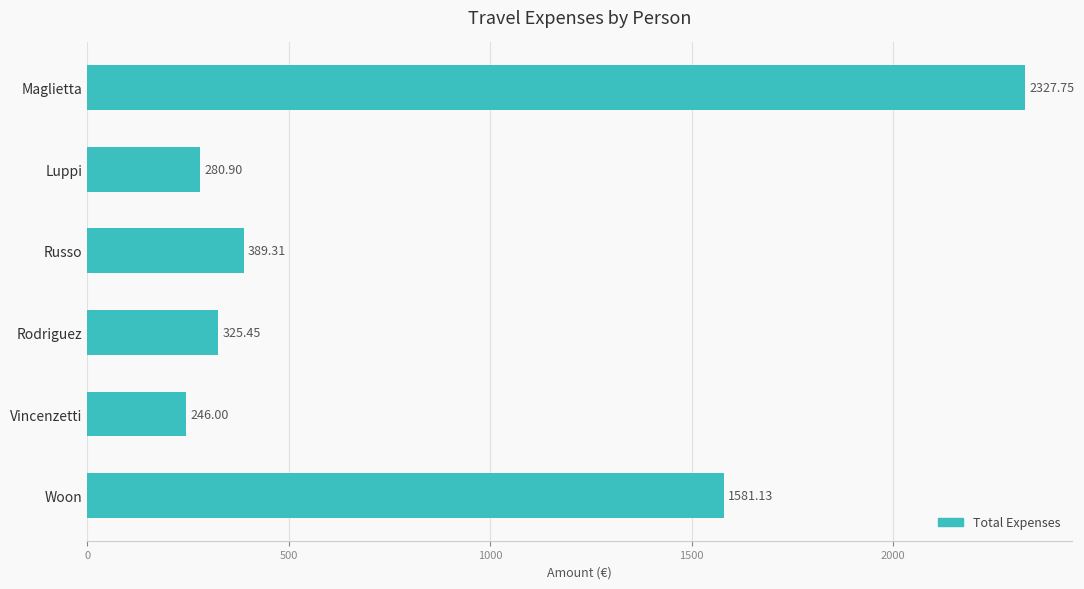

How many data points are above 389?

3